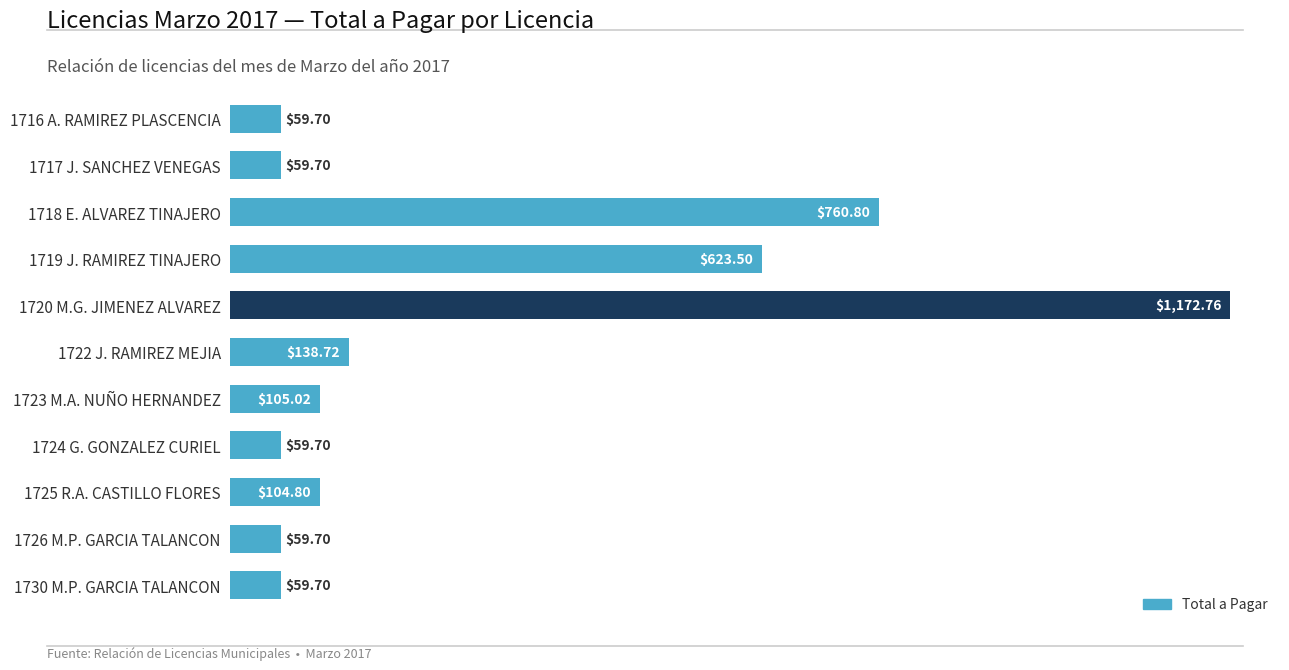

What is the difference between the second highest and minimum values?

701.1